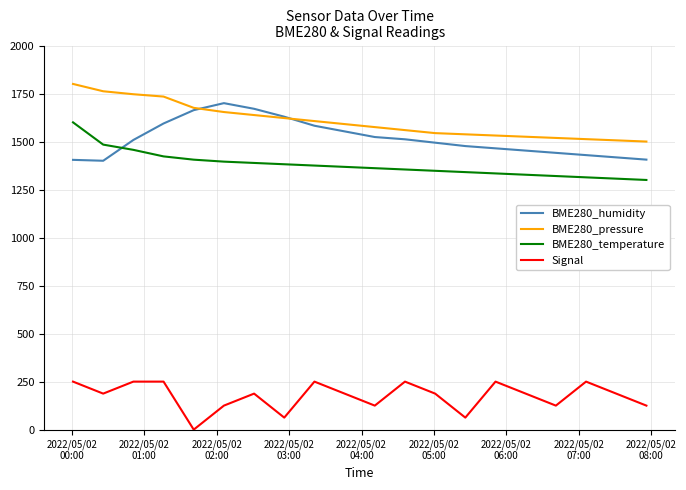

List the series in order of their peak value, highest first.

BME280_pressure, BME280_humidity, BME280_temperature, Signal